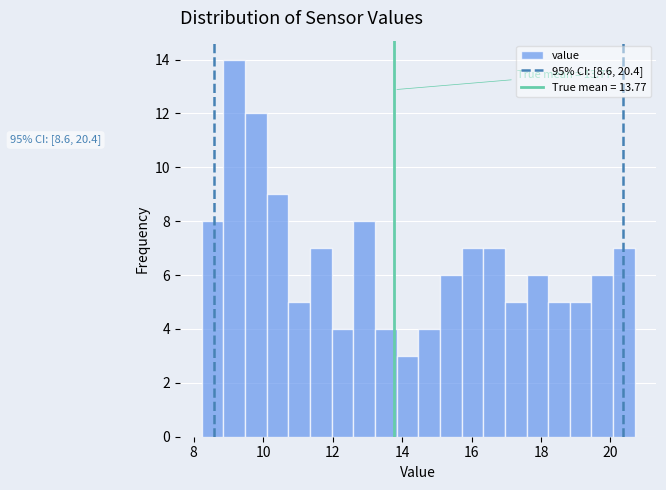

Around what value on the x-axis is the tallest bar? Give the approximate position of its centre, as read against the axis.

9.2